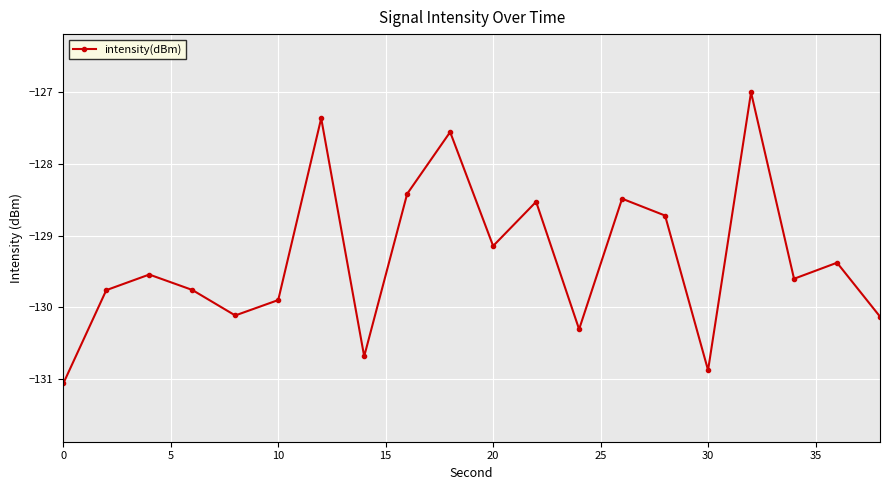

What is the maximum value shown in the chart?

-127.0